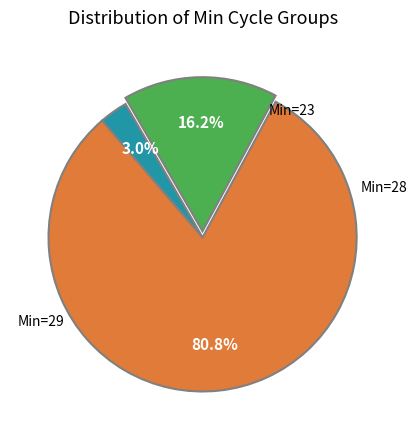

Is there any slice that represents more than half of the pie?

Yes